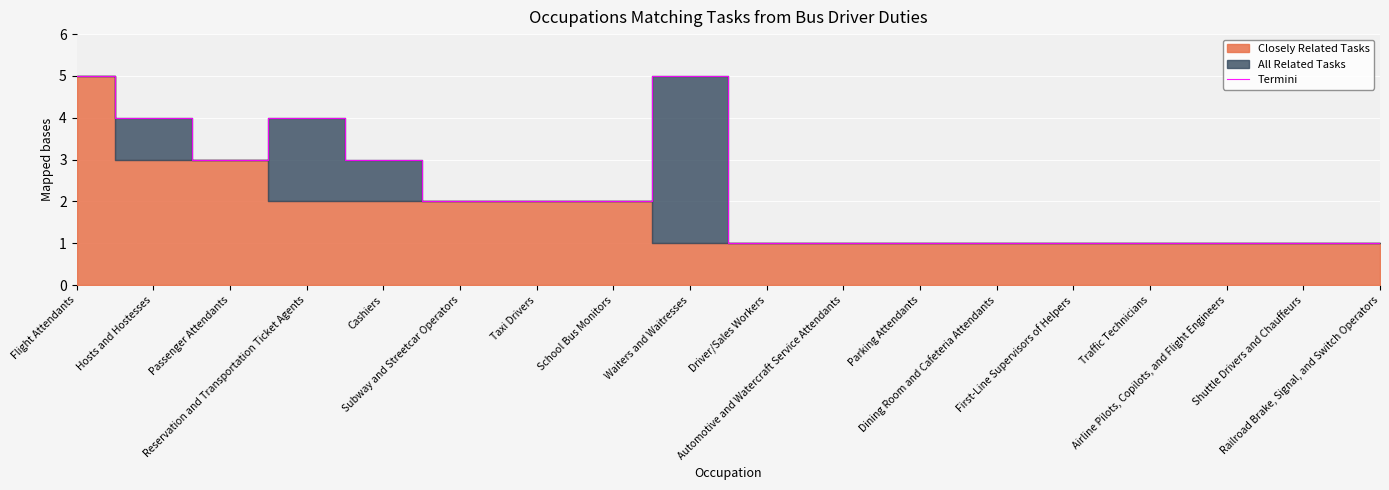

At which label does the data first exceed 2?

Flight Attendants